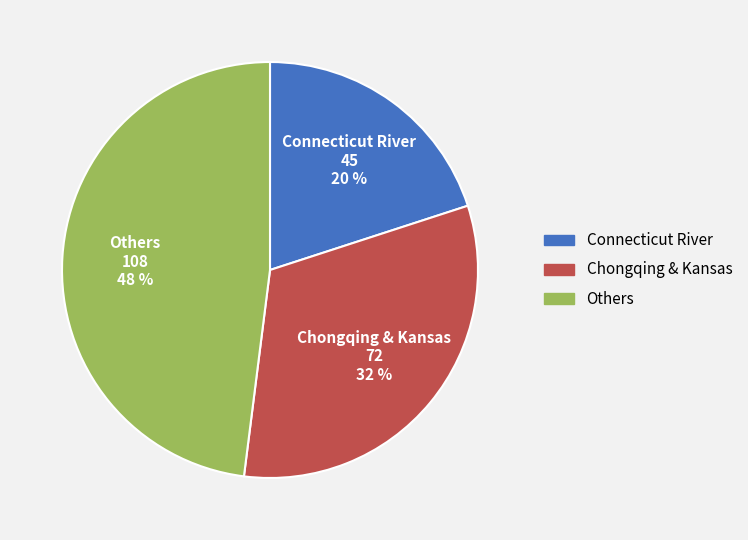

To the nearest percent, what is the average slice percentage?

33%